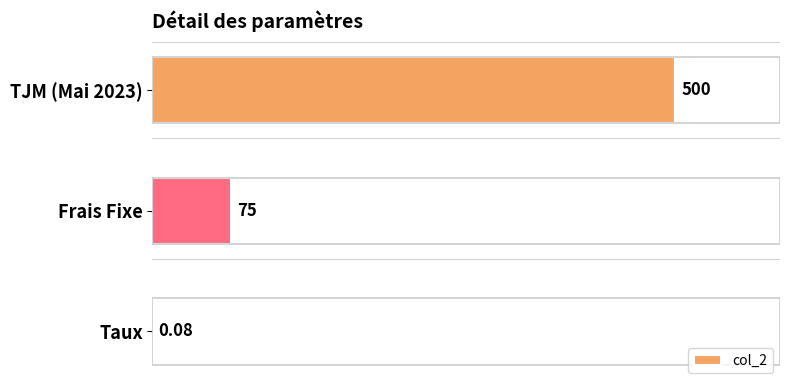

At which label is the value closest to 250?

Frais Fixe